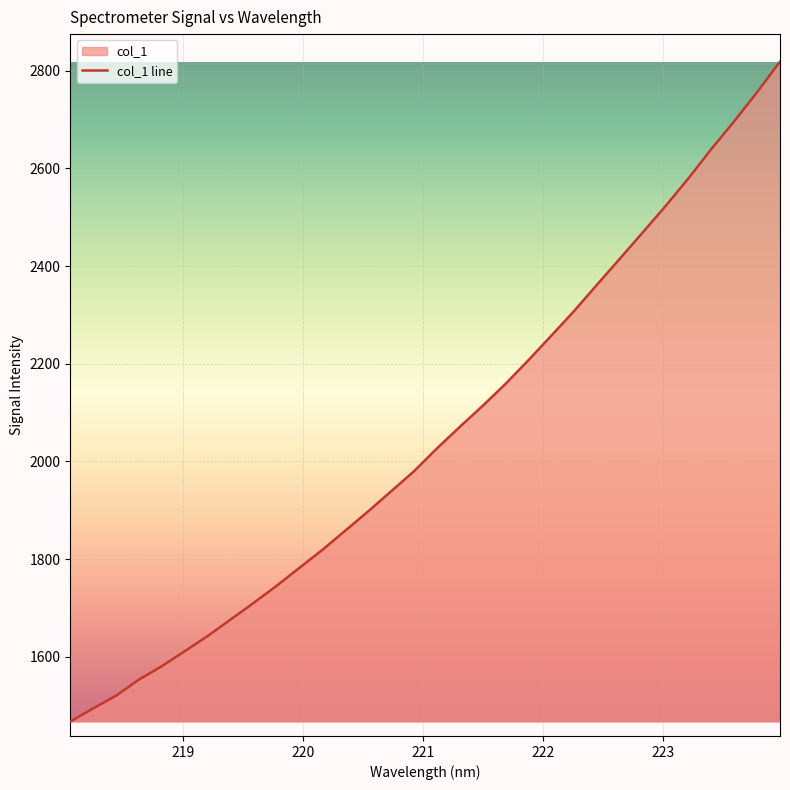

Does the chart display data point markers on the line(s)?

No